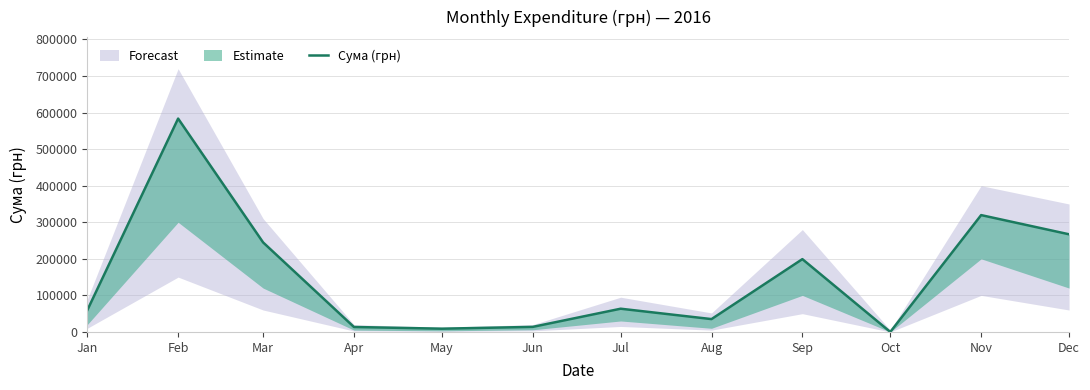

How many interior local valleys (lower than both neighbors) does the data have?

3